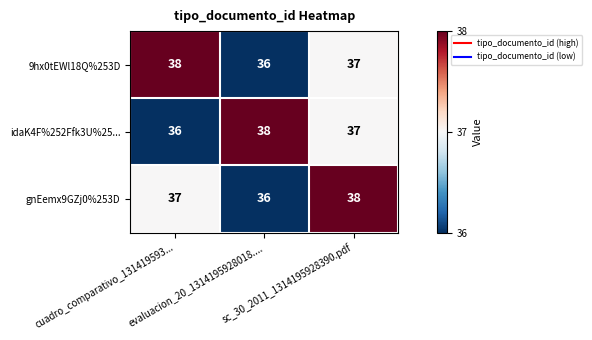

What is the maximum value shown in the chart?

38